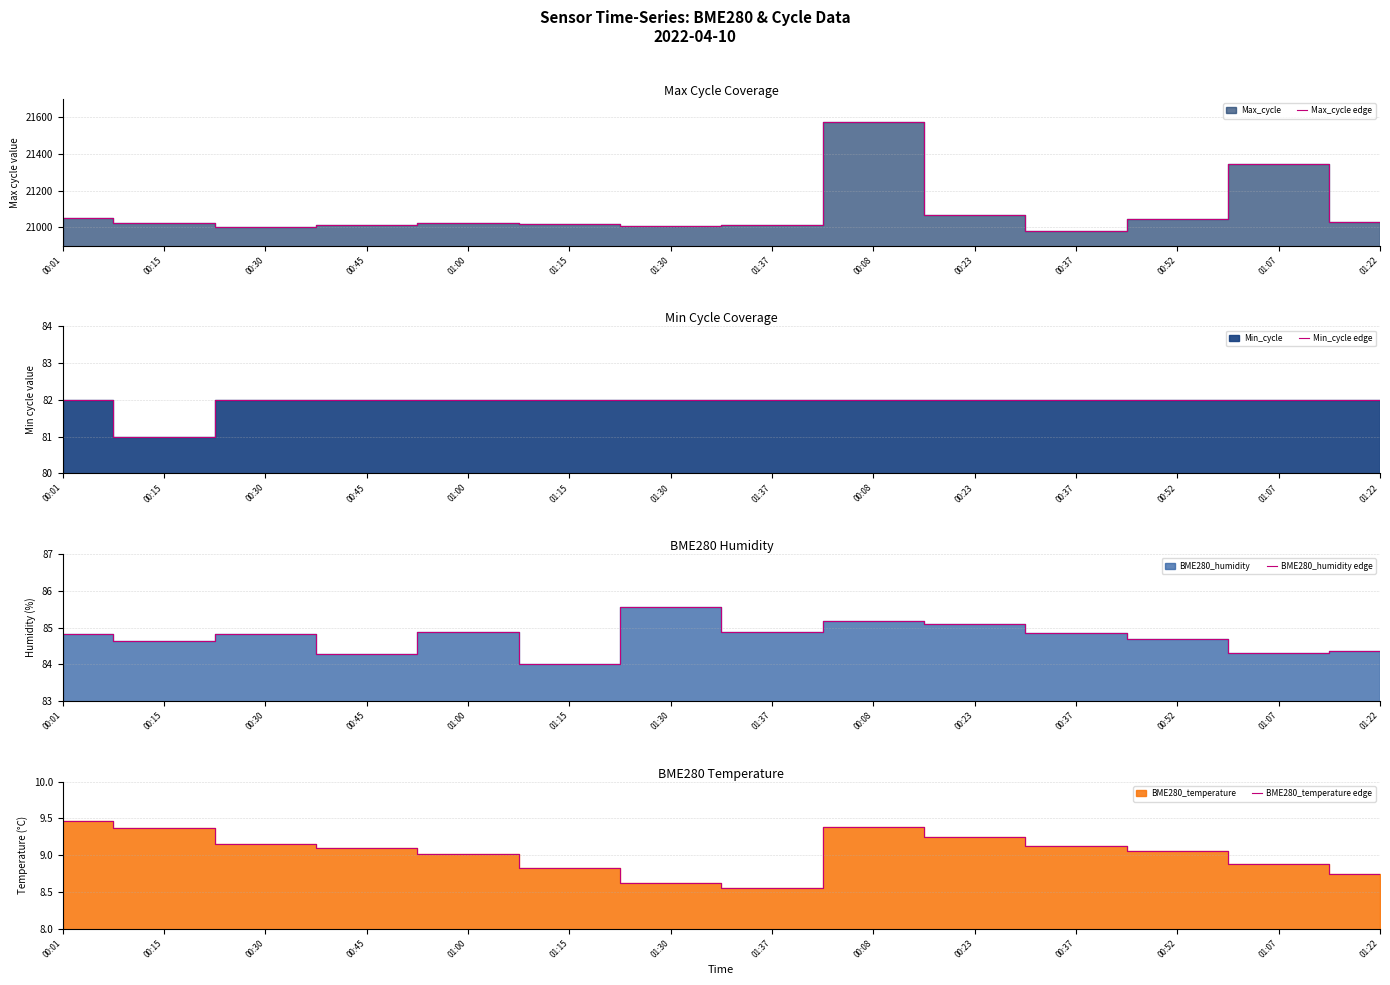

What is the sum of all BME280_humidity edge values?

1186.4